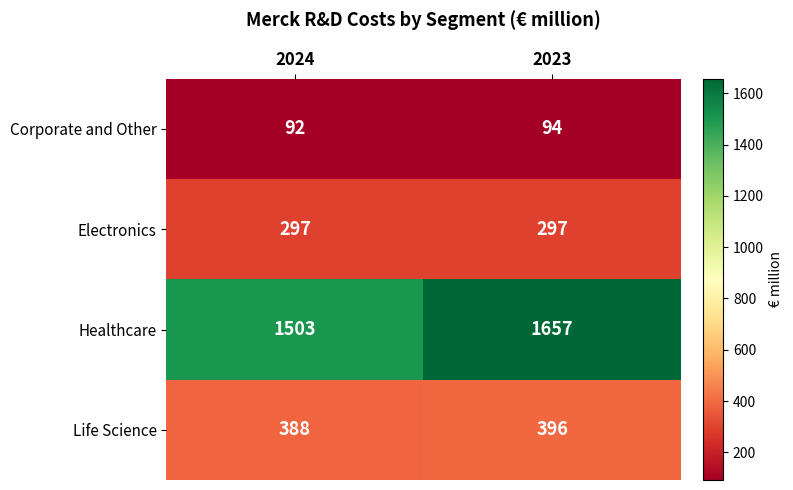

The value of Corporate and Other at 2024 is 134. True or false?

False